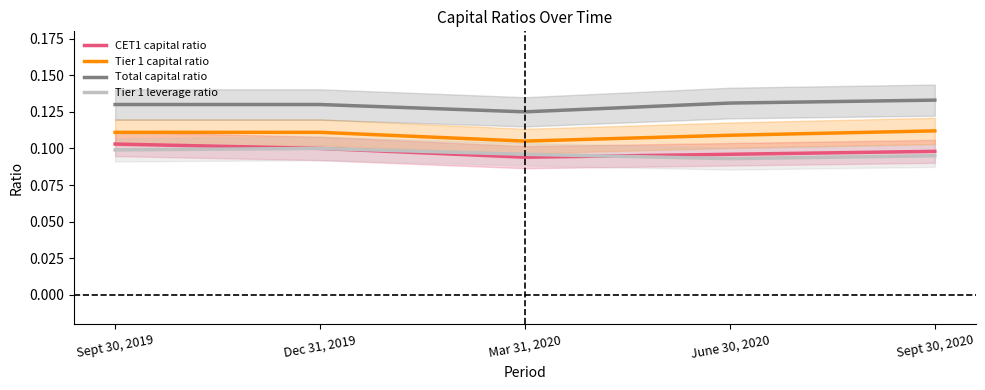

What is the highest value of the CET1 capital ratio series?

0.1